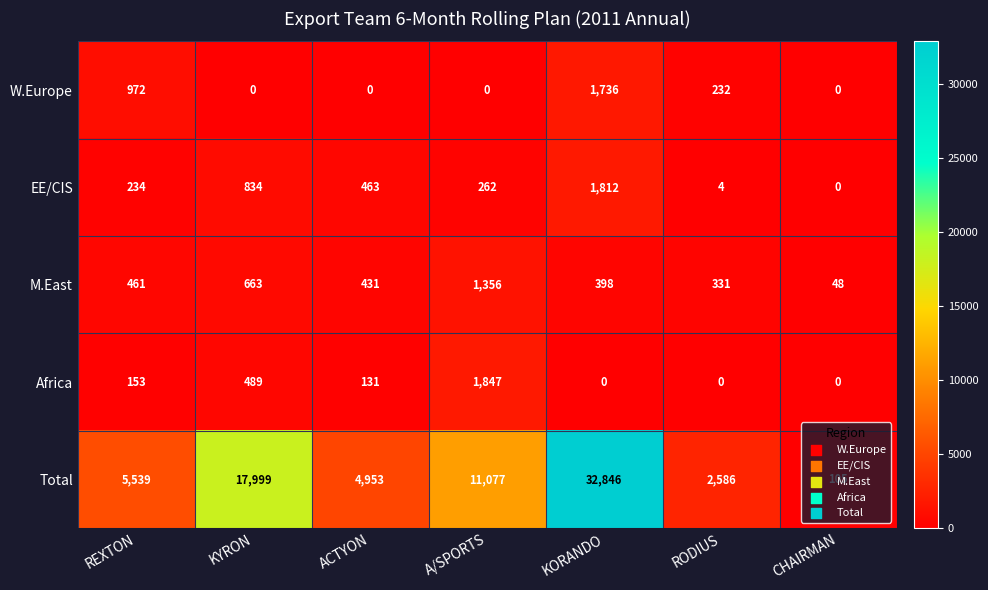

At A/SPORTS, list the series in order from smallest to largest.

W.Europe, EE/CIS, M.East, Africa, Total